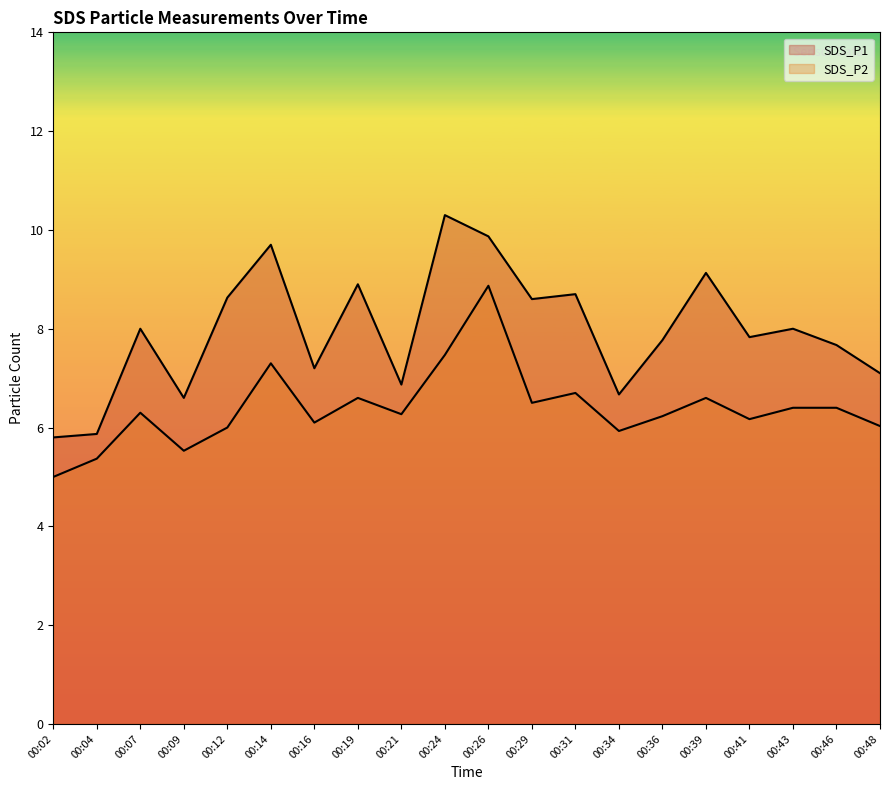

True or false: SDS_P2 has more than 2 interior local peaks.

True